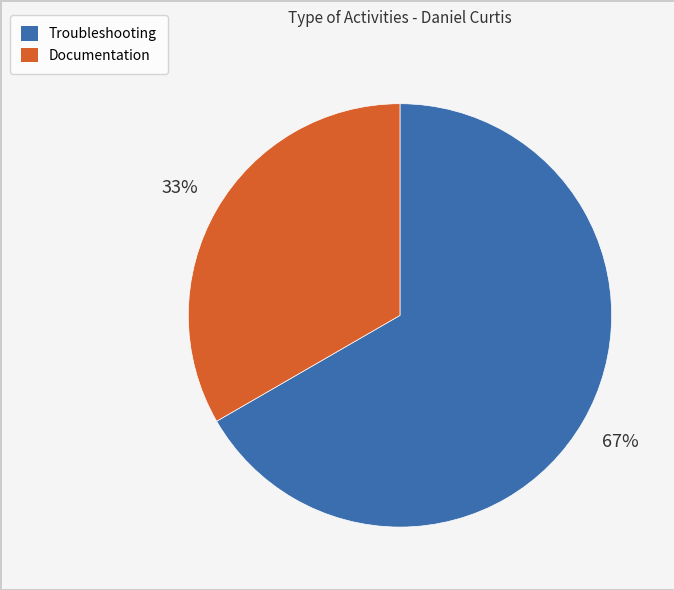

Is the sum of Documentation and Troubleshooting greater than half?

Yes